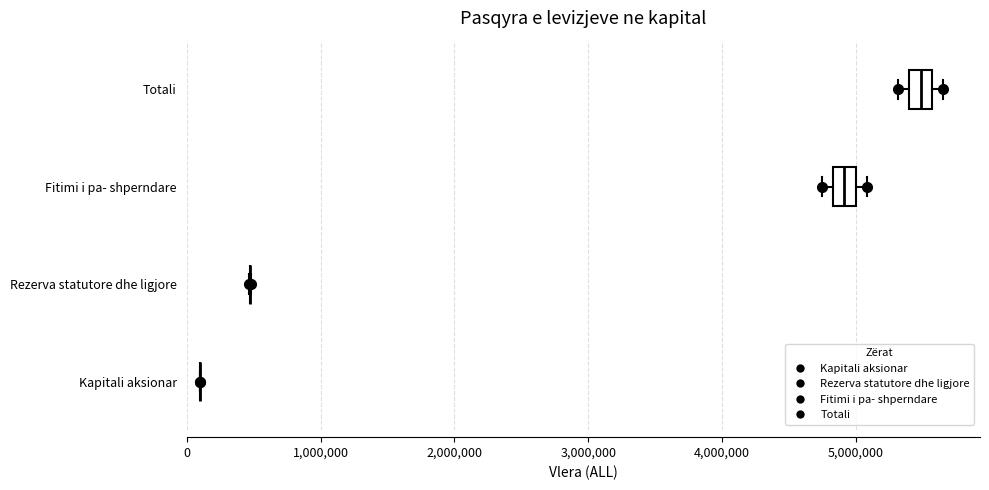

Reading bottom to top, transcribe this box plot: for each box, give where its median line is, the range the box spans, and where its two whiskers end, as read against the x-axis. The values are not printed on the chart, so give them approximately, as read against the axis.

Kapitali aksionar: box collapsed to a line at 100000, whiskers 100000 to 100000
Rezerva statutore dhe ligjore: box collapsed to a line at 500000, whiskers 500000 to 500000
Fitimi i pa- shperndare: median 4900000, box 4800000 to 5000000, whiskers 4700000 to 5100000
Totali: median 5500000, box 5400000 to 5600000, whiskers 5300000 to 5600000 (just right of the box's right edge)